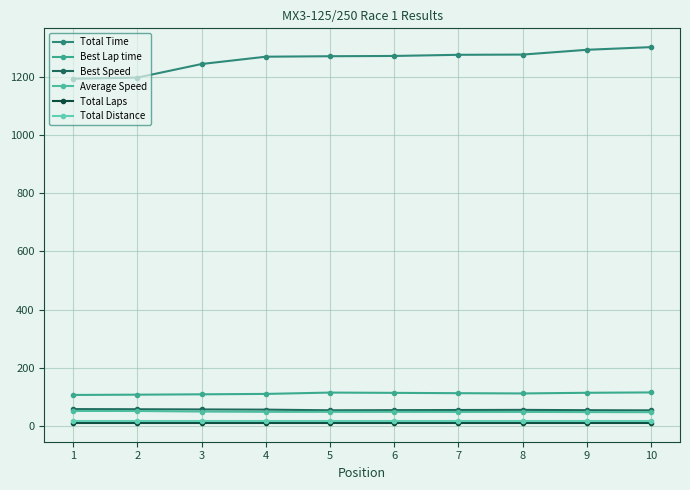

In Best Speed, how many points are higher than both neighbors (excluding endpoints)?

1